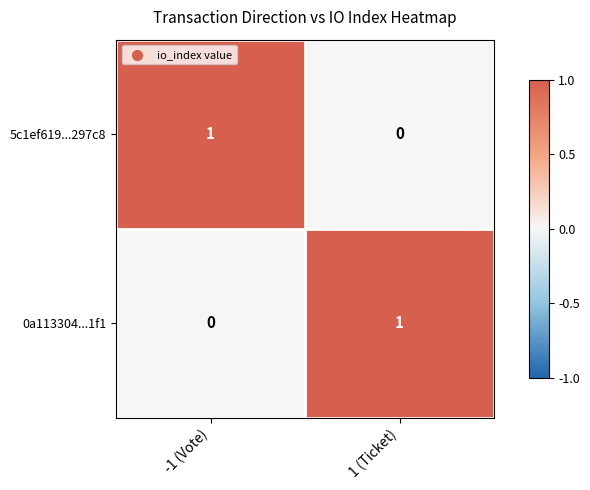

The value of 5c1ef619...297c8 at 1 (Ticket) is -1. True or false?

False